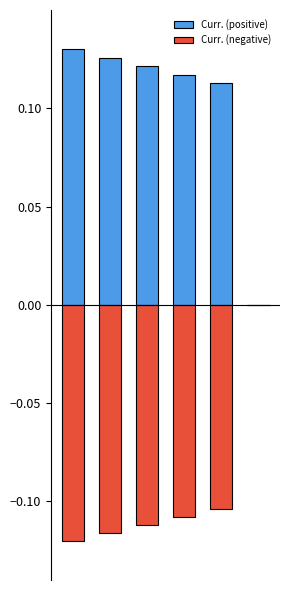

The value of Curr. (negative) at 3 is -0.1. True or false?

True